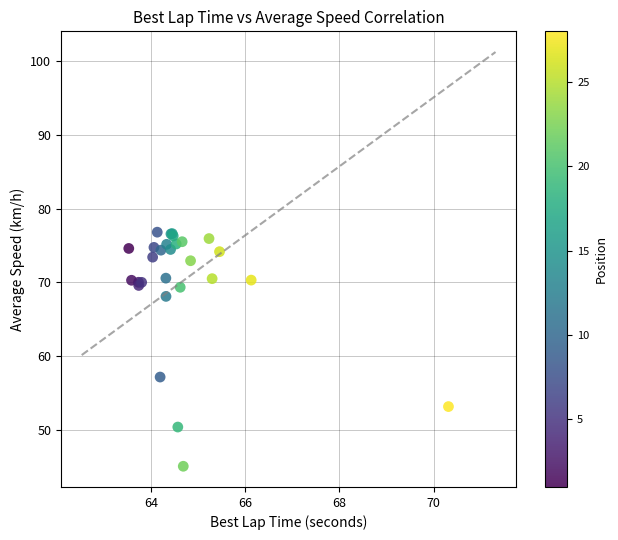

What Y value in the scatter plot is closest to 60?

57.2